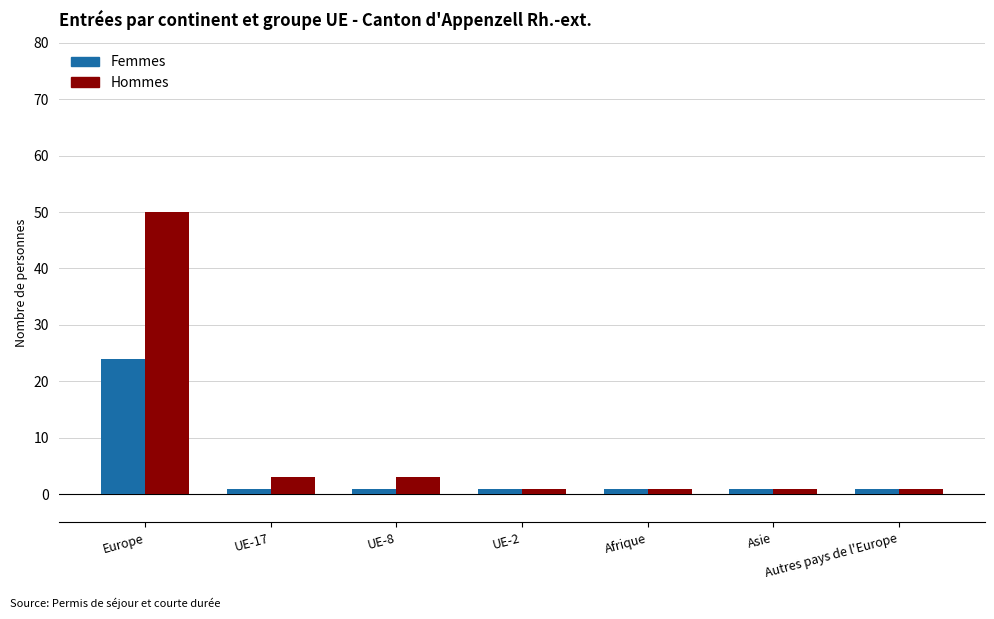

What is the minimum value shown in the chart?

1